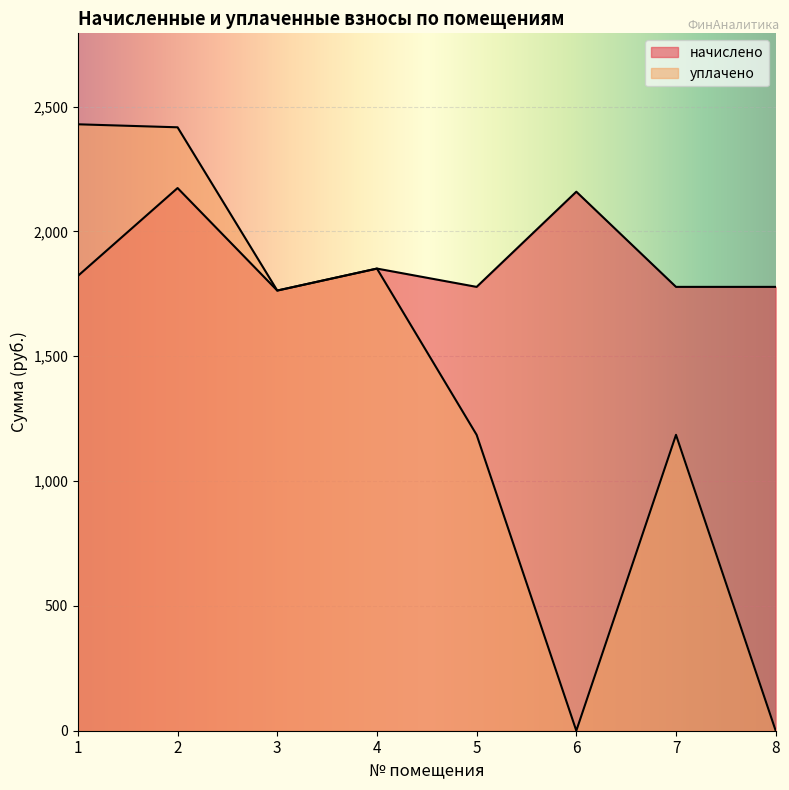

How many values in уплачено are above zero?

6